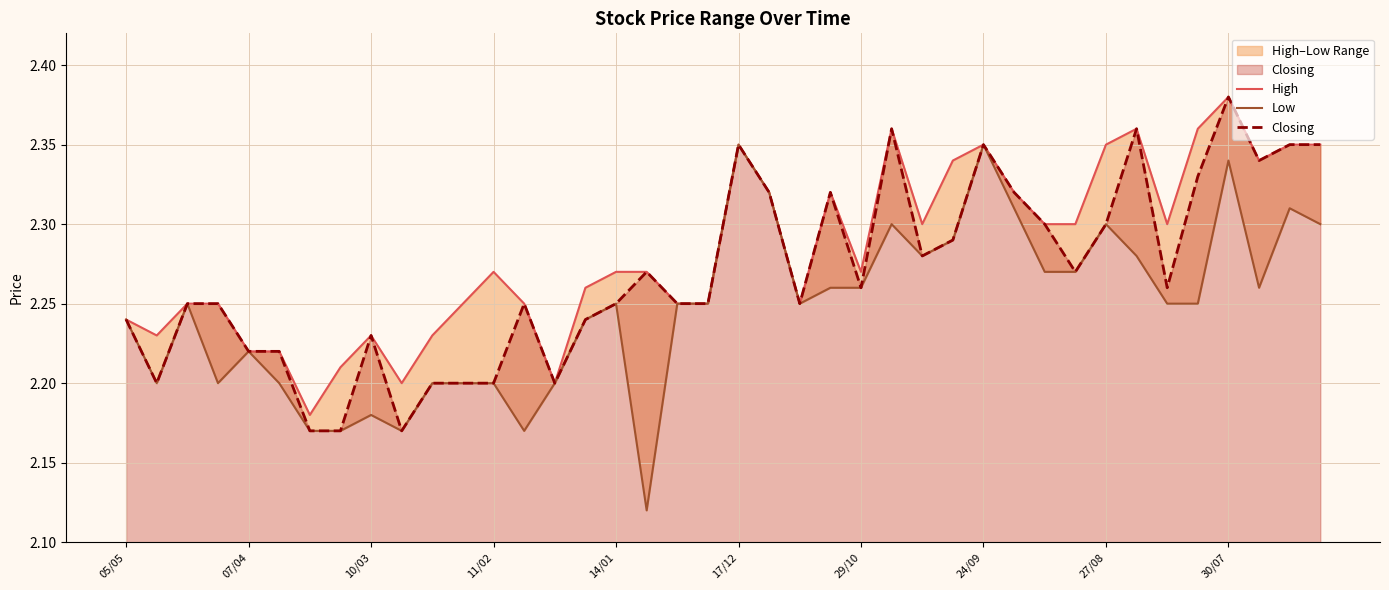

What is the sum of all High values?

91.3